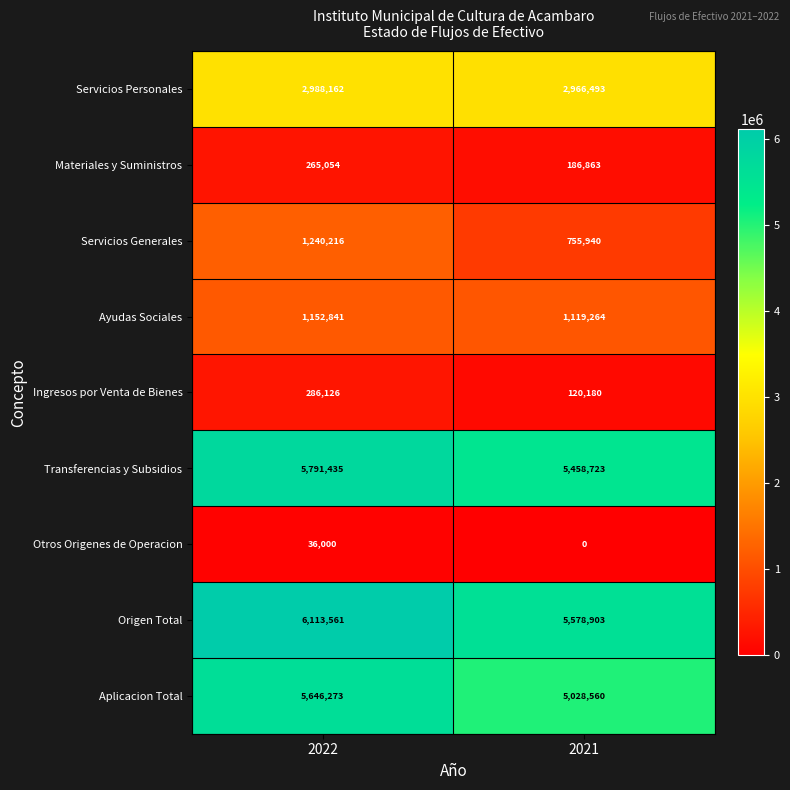

How many series are shown in this chart?

9